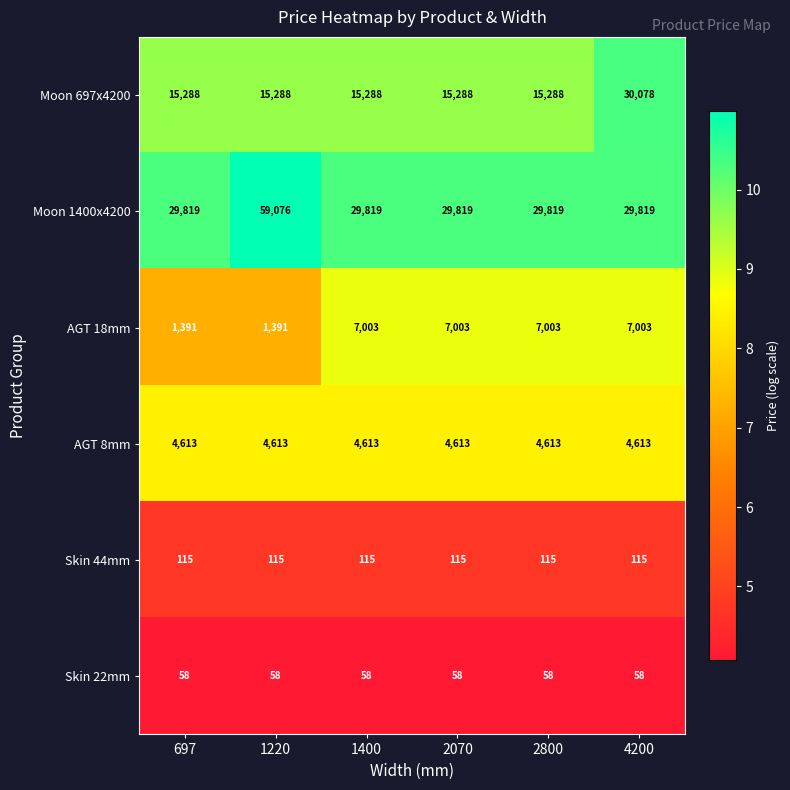

What is the difference between the highest and lowest values at 2070?

29761